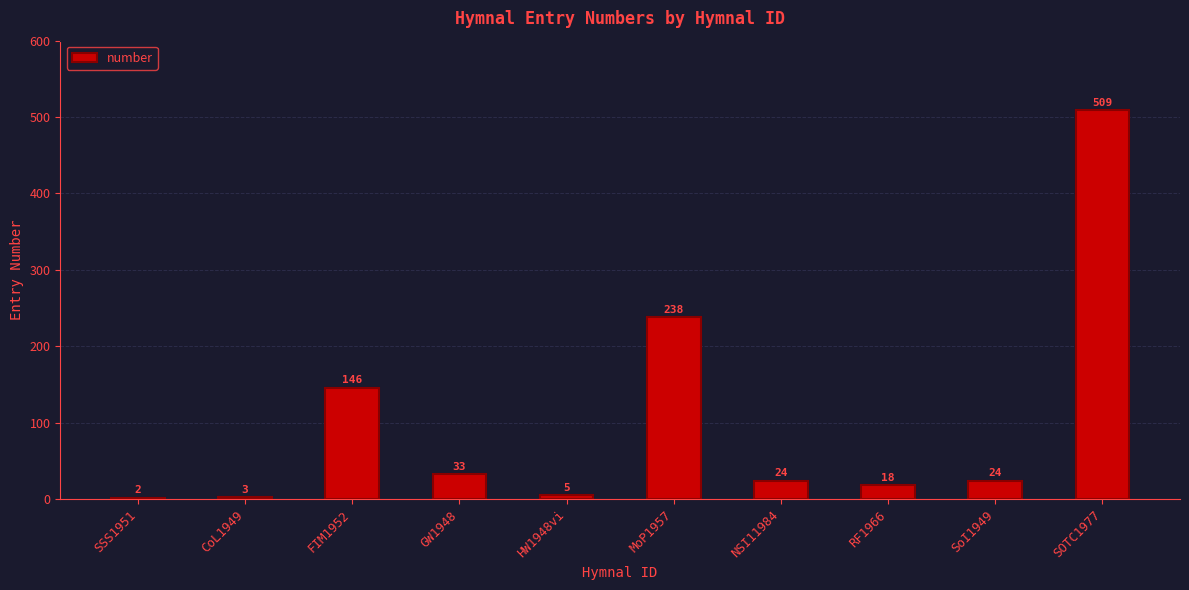

What is the value of the 9th bar from the left?

24